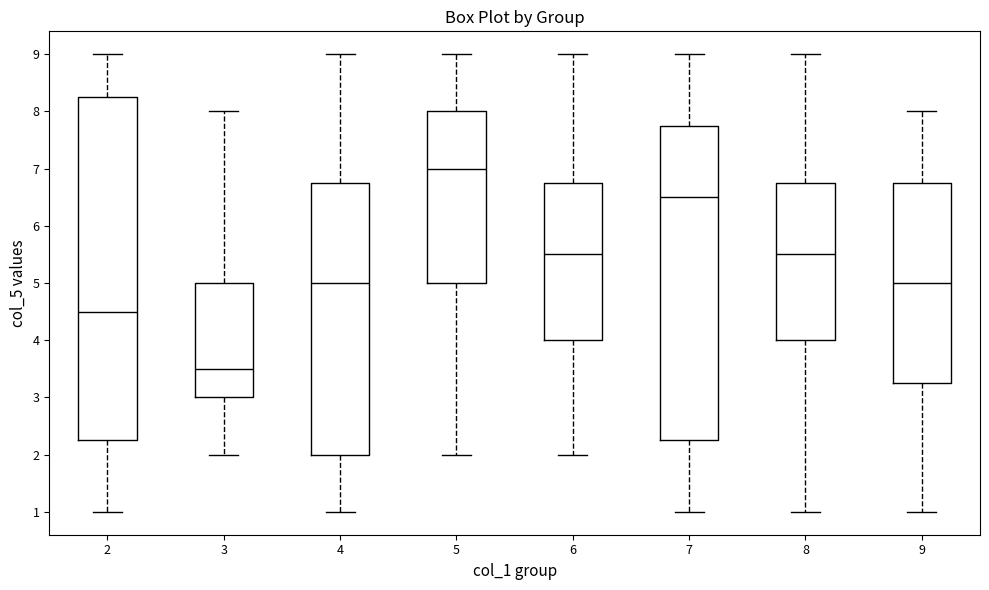

Where does the upper whisker of the box at x = 2 end on the y-axis? The values are not printed on the chart, so give them approximately, as read against the axis.

9.0